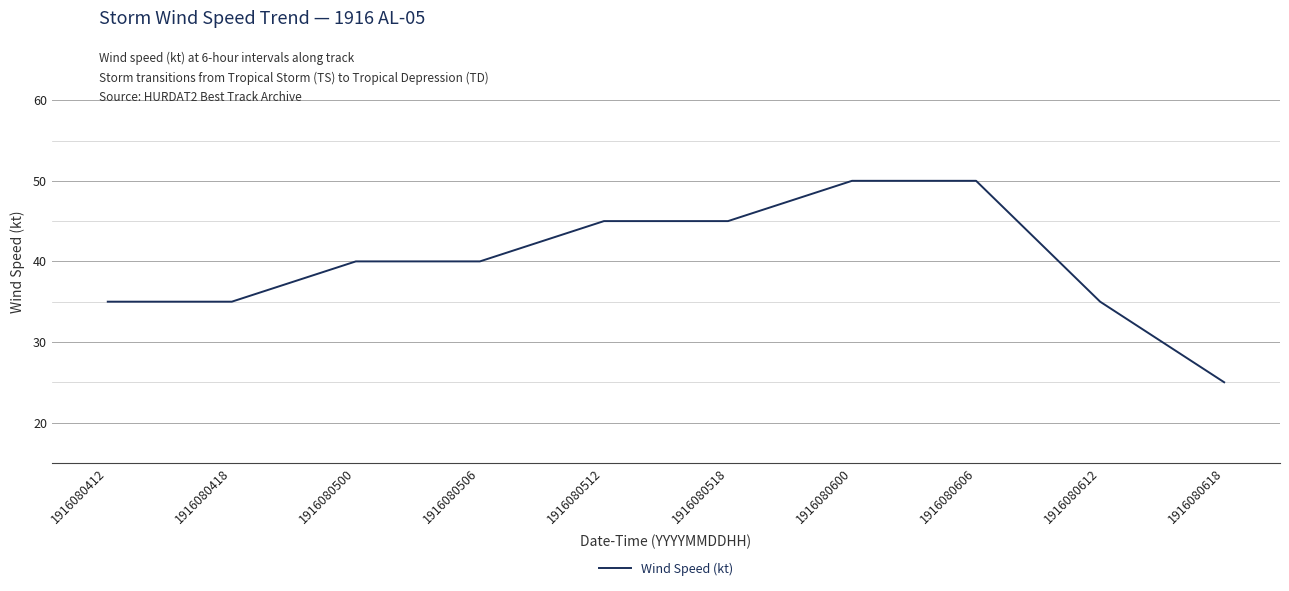

The chart shows a value of 45 at 1916080512. True or false?

True